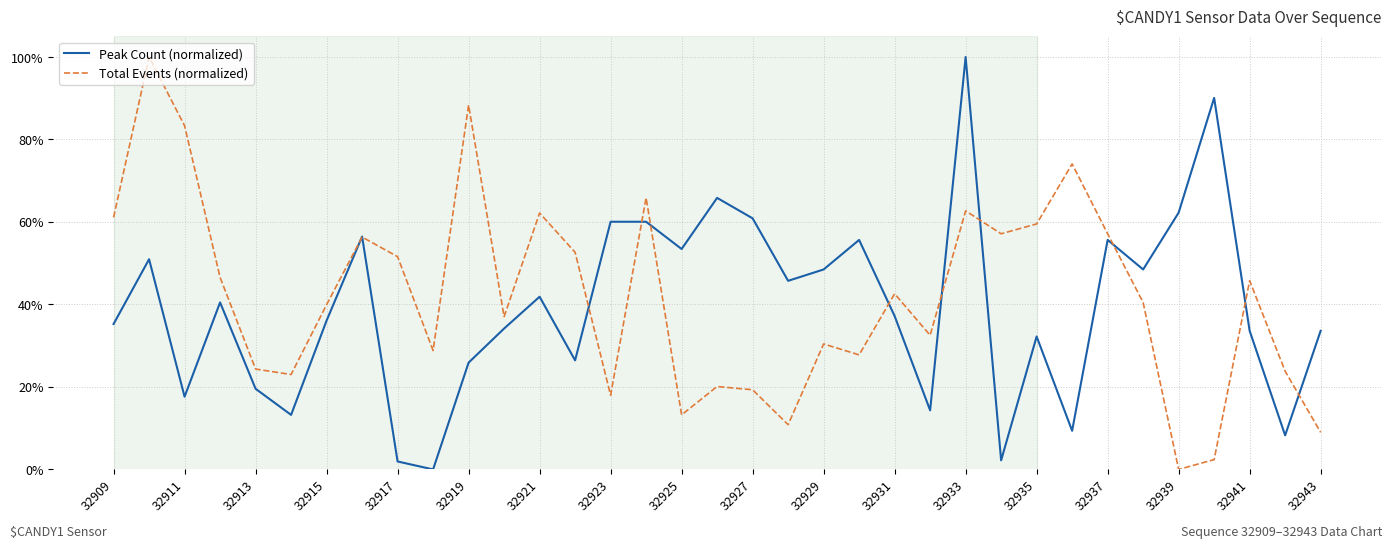

How many times do Total Events (normalized) and Peak Count (normalized) cross each other?

11